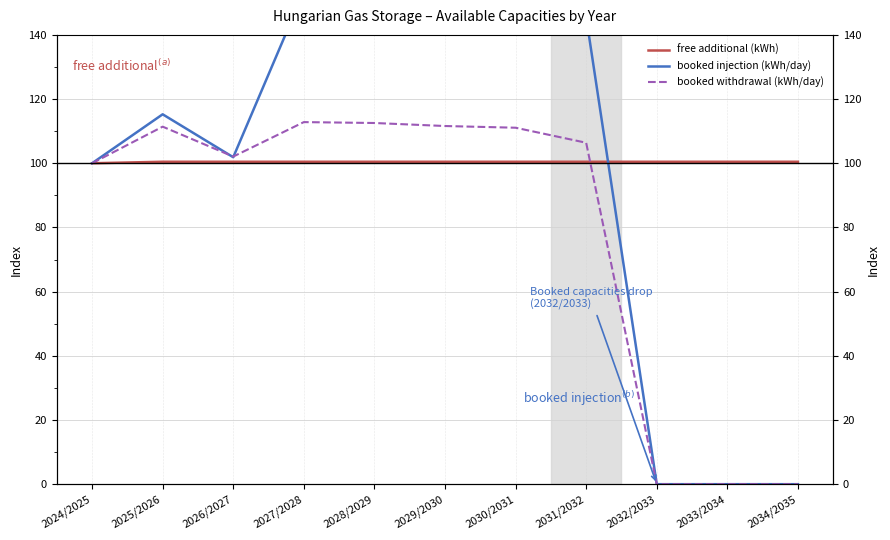

Rank the series by their maximum value, from lowest to highest.

szabad addicionalis / free additional (kWh), lekotott withdrawal / booked withdrawal (kWh/day), lekotott injection / booked injection (kWh/day)